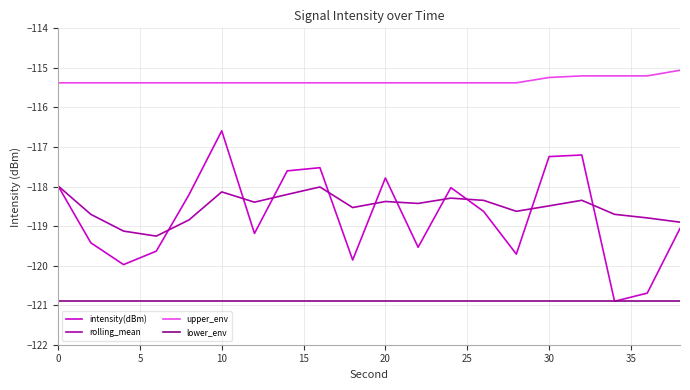

True or false: intensity(dBm) and rolling_mean intersect in this chart.

True